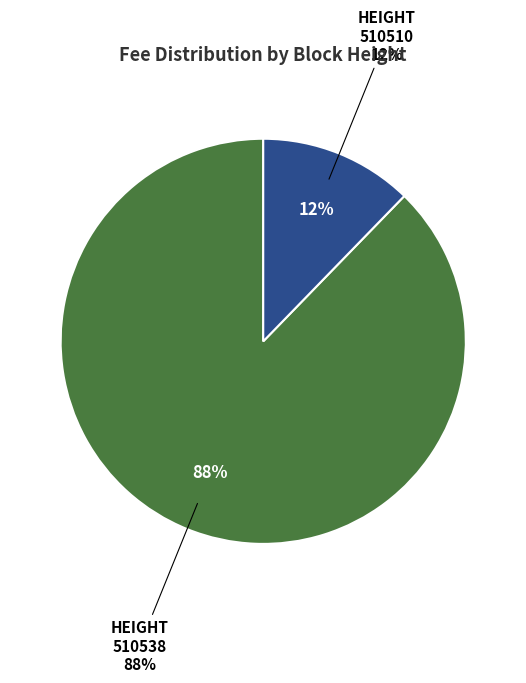

Count the number of slices in the pie.

2